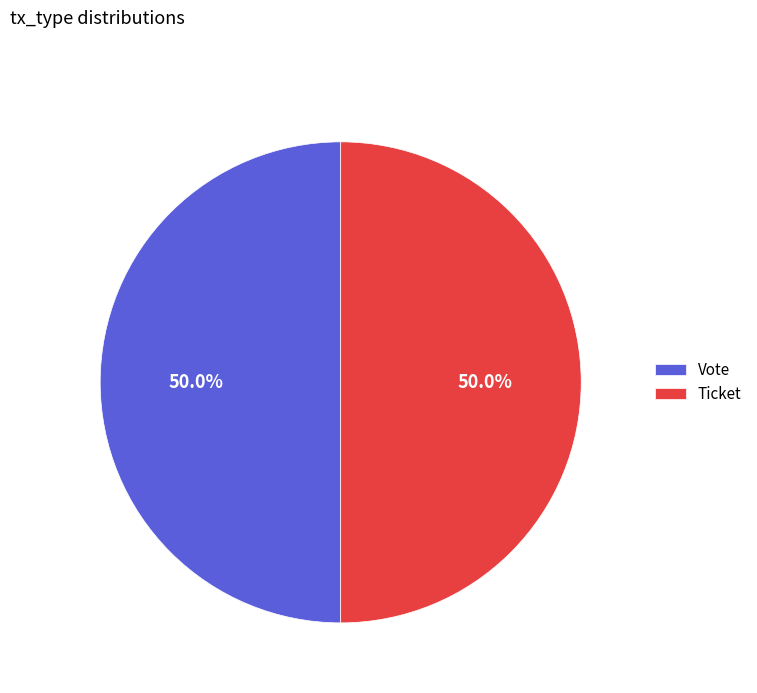

To the nearest percent, what is the average slice percentage?

50%